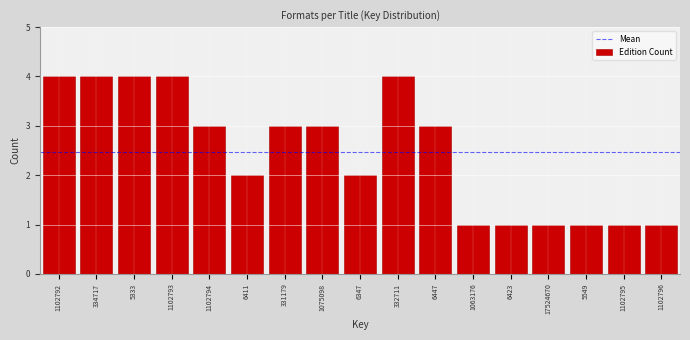

Reading right to left, extract all data points from this chart.

1102796=1	1102795=1	5549=1	17524670=1	6423=1	1063176=1	6447=3	332711=4	6347=2	1075098=3	331179=3	6411=2	1102794=3	1102793=4	5333=4	334717=4	1102792=4